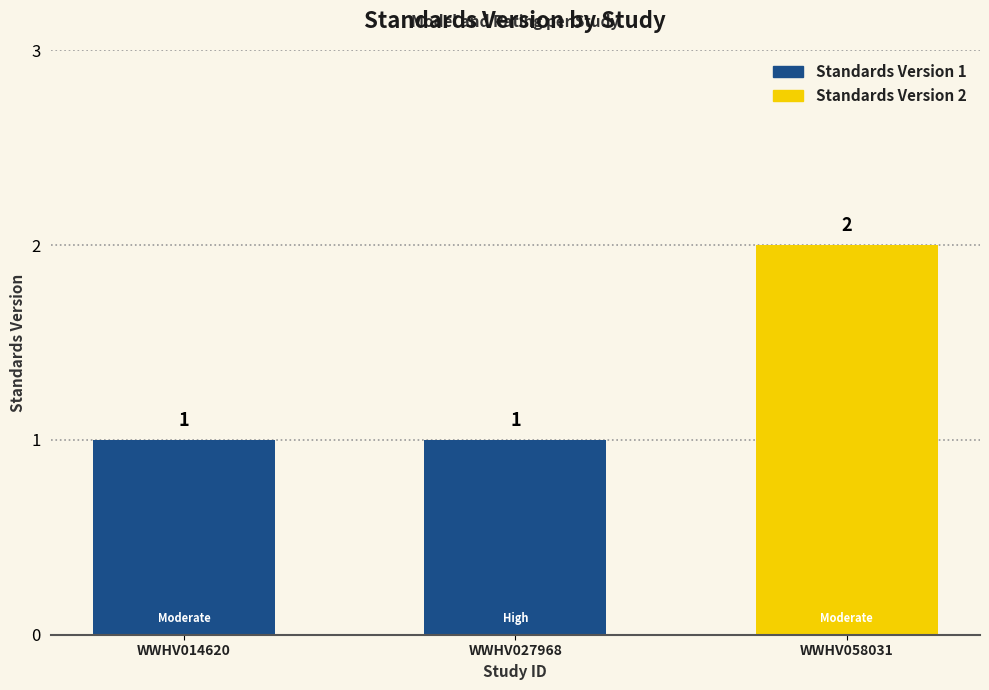

What is the value of the 2nd bar from the left?

1